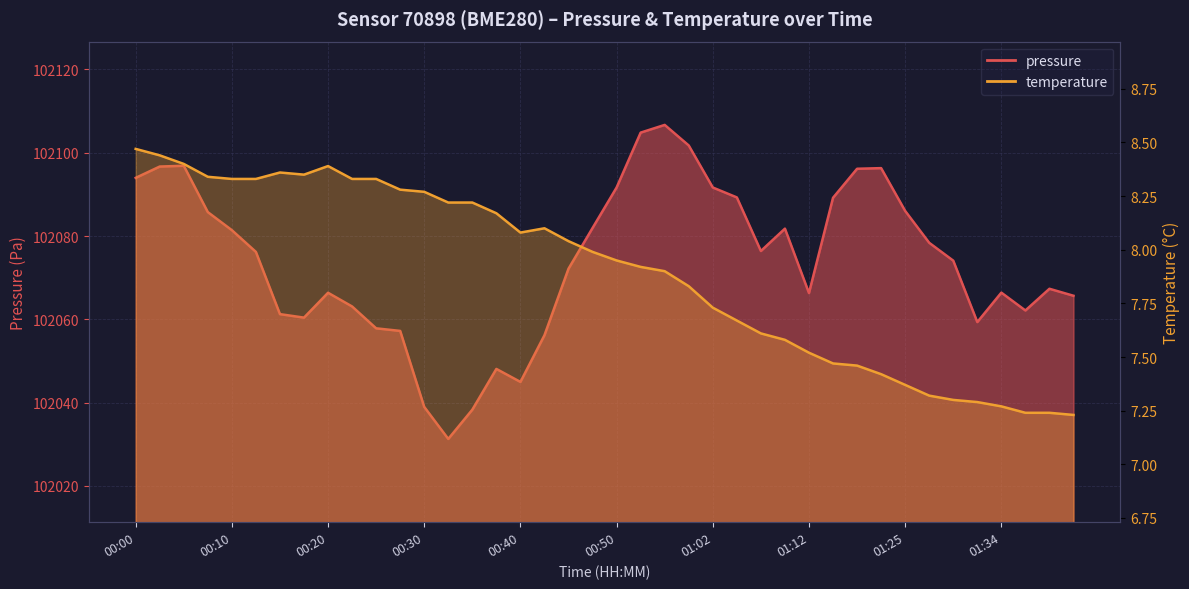

How many interior local valleys does the temperature series have?

2